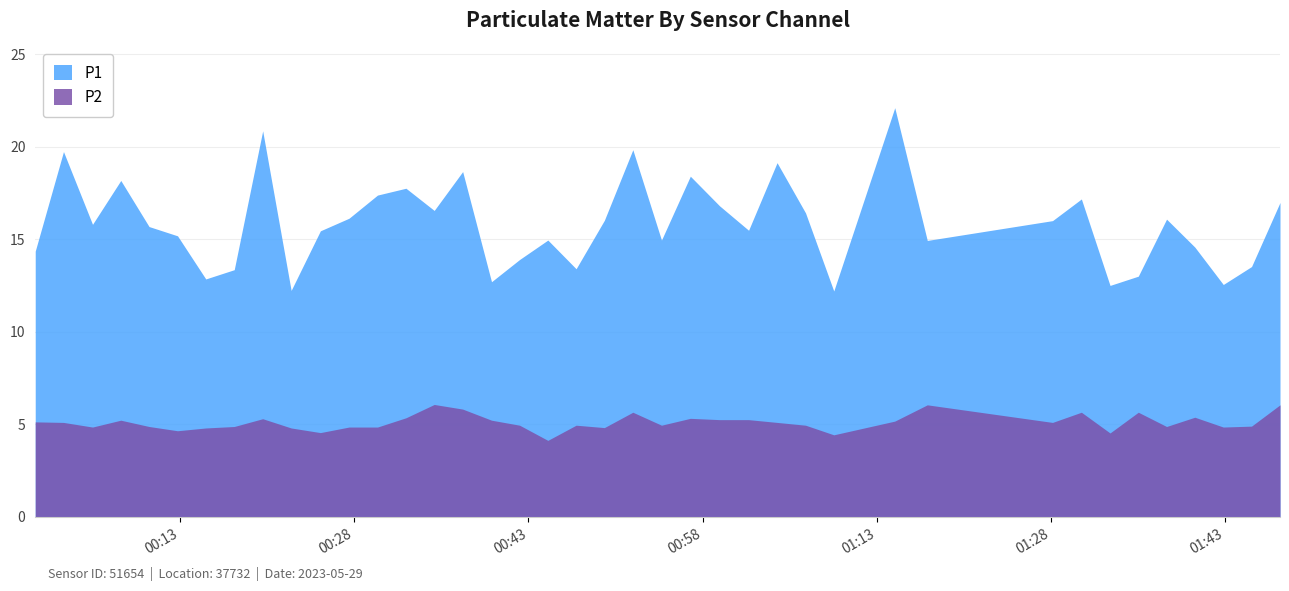

Which series has the largest range (max minus min)?

P1